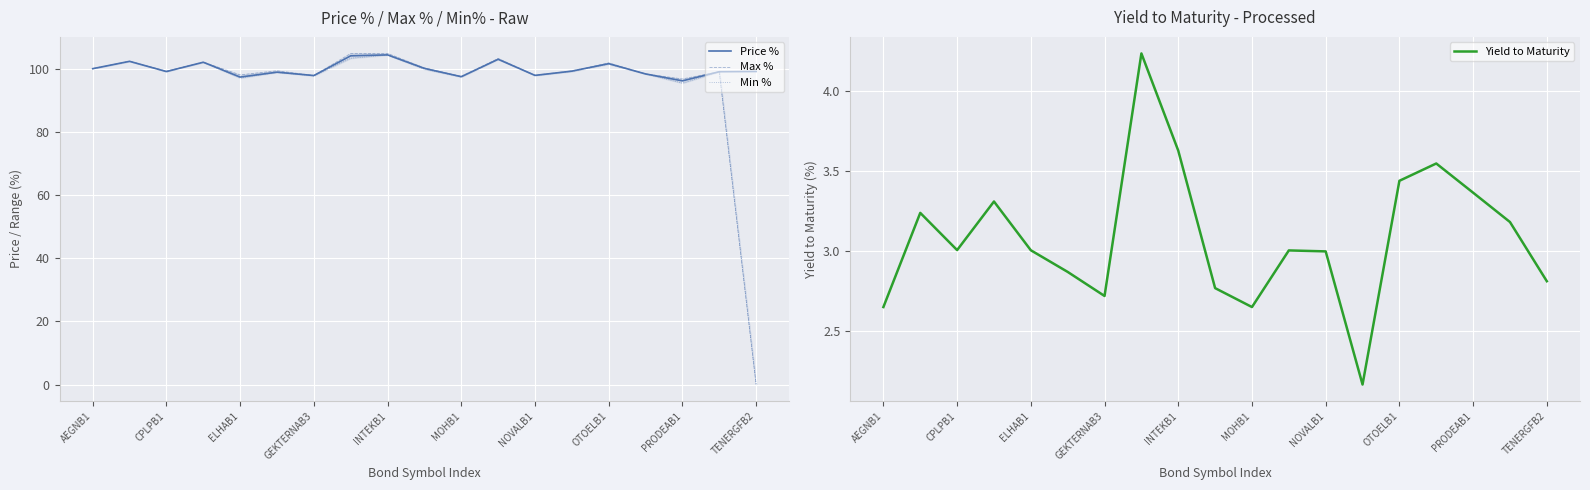

What is the minimum value for Price %?

96.3